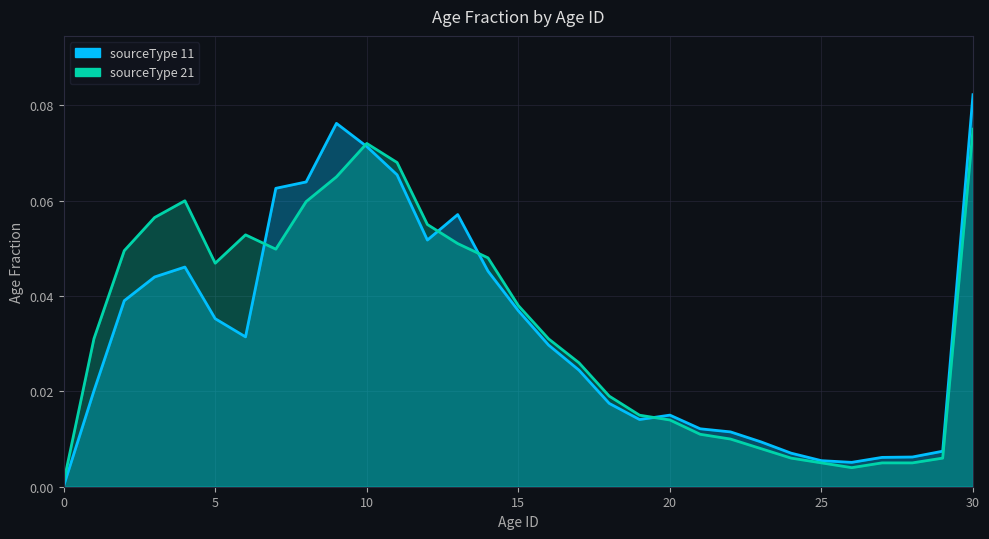

Is the value of sourceType_11 at 7 greater than the value of sourceType_21 at 23?

Yes